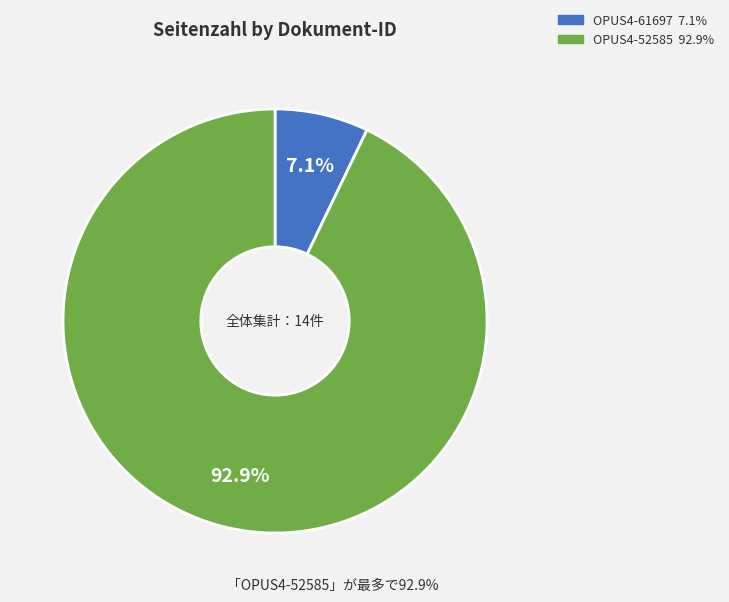

What is the smallest slice in the pie chart?

OPUS4-61697